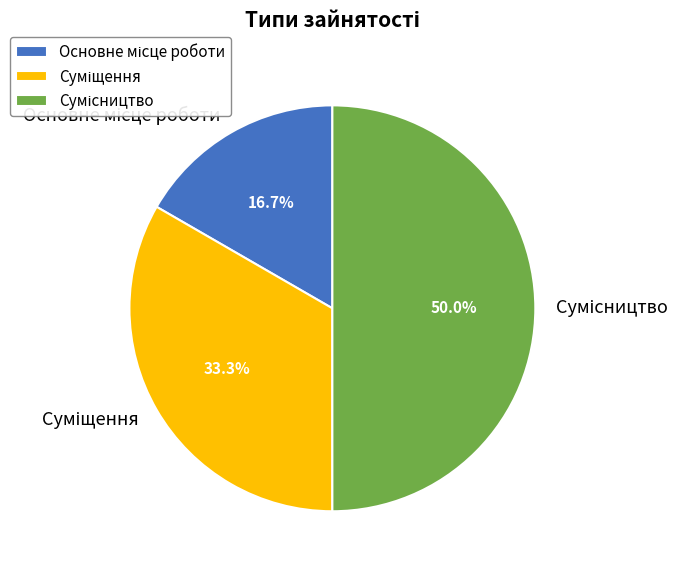

Does any single category account for the majority?

No